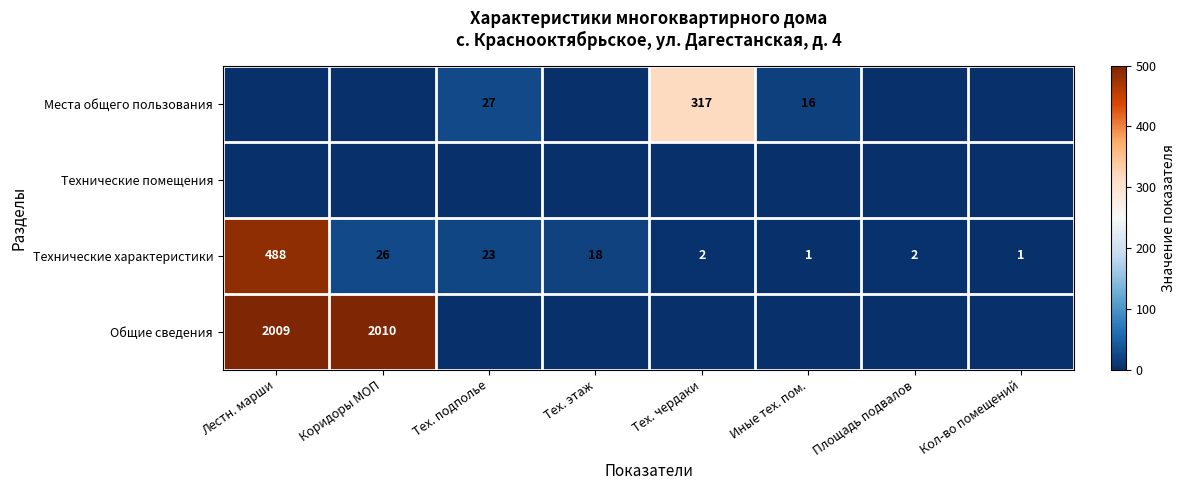

Is the value of Технические характеристики at Тех. подполье greater than the value of Места общего пользования at Тех. подполье?

No